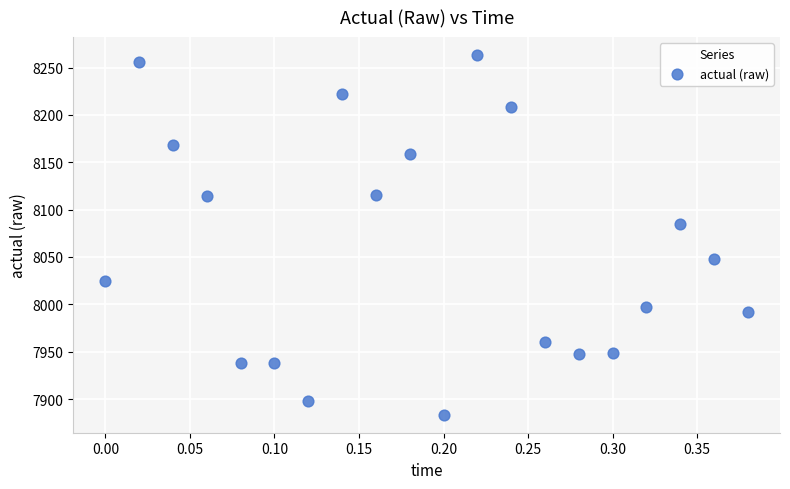

What Y value in the scatter plot is closest to 8073?

8085.1